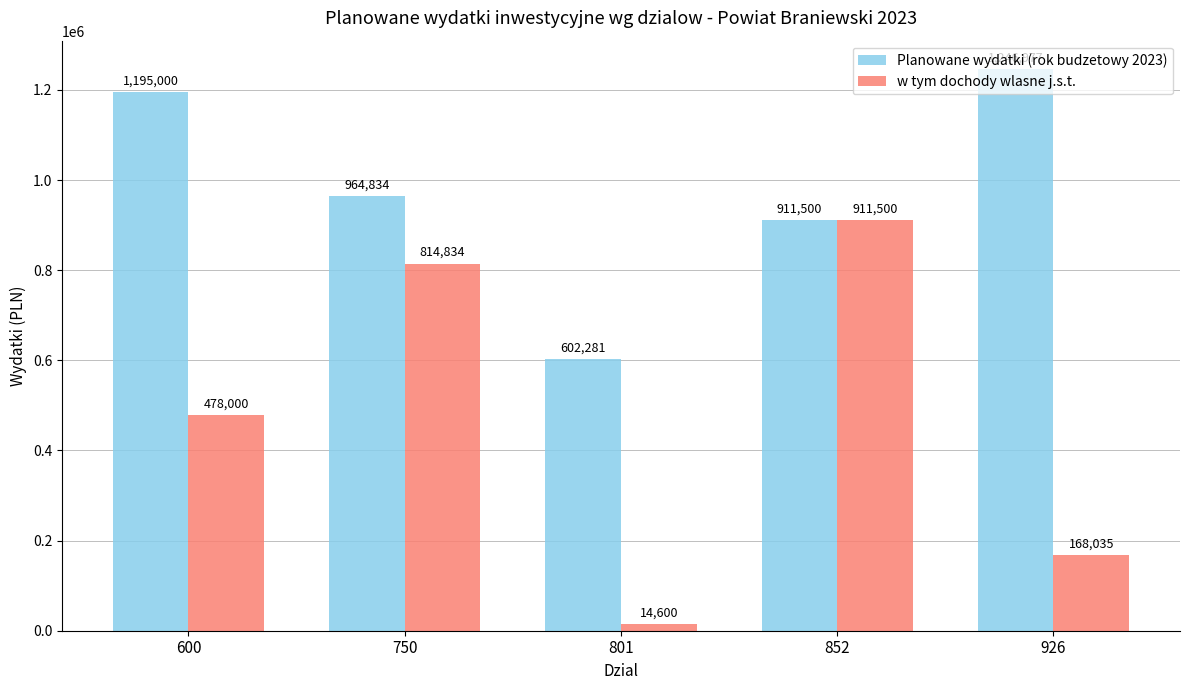

What is the approximate value of w tym dochody wlasne j.s.t. at 801, to the nearest 100?

14600